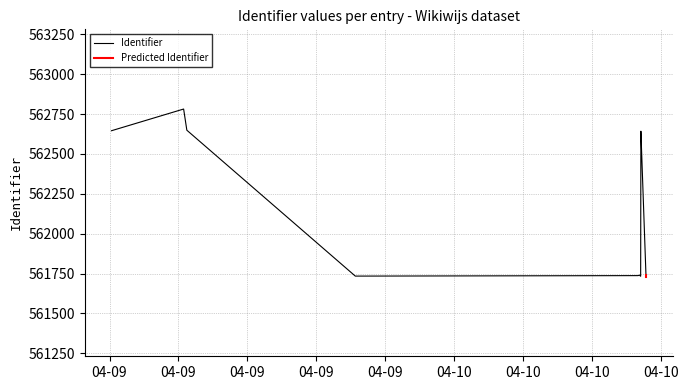

Count the number of values greater than 561742.

6